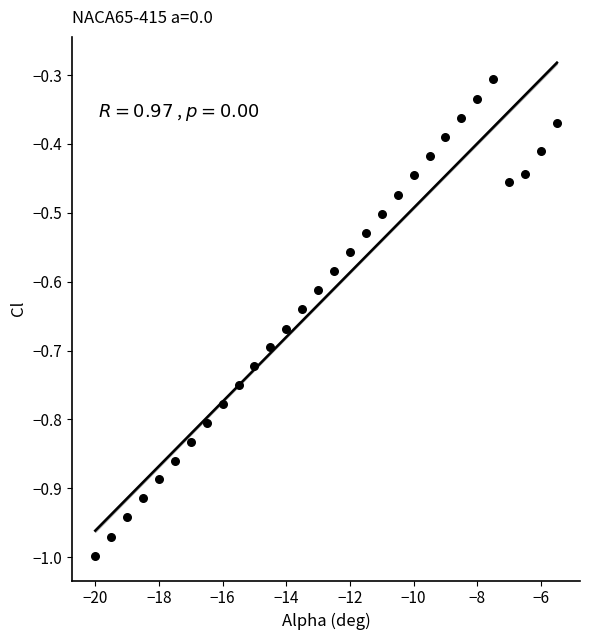

What is the range of X values (max minus min)?

14.5